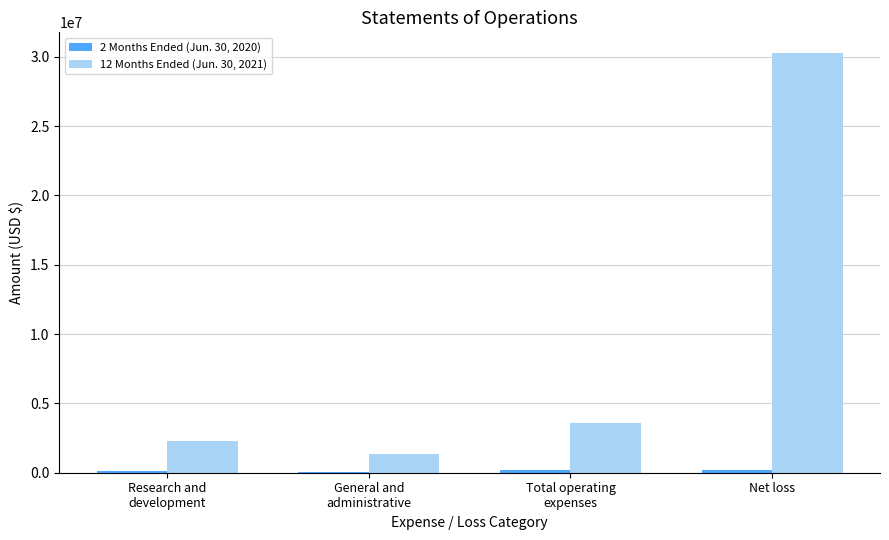

Which series has the largest total across all categories?

12 Months Ended (Jun. 30, 2021)